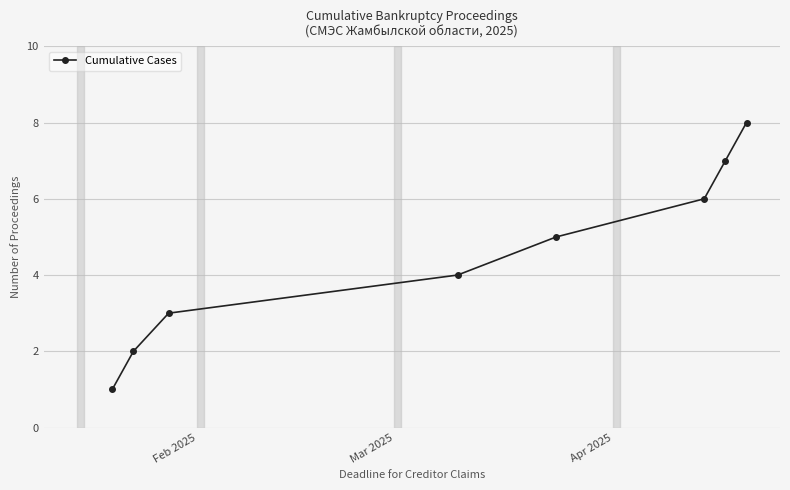

What is the value of the 6th point from the left?

6